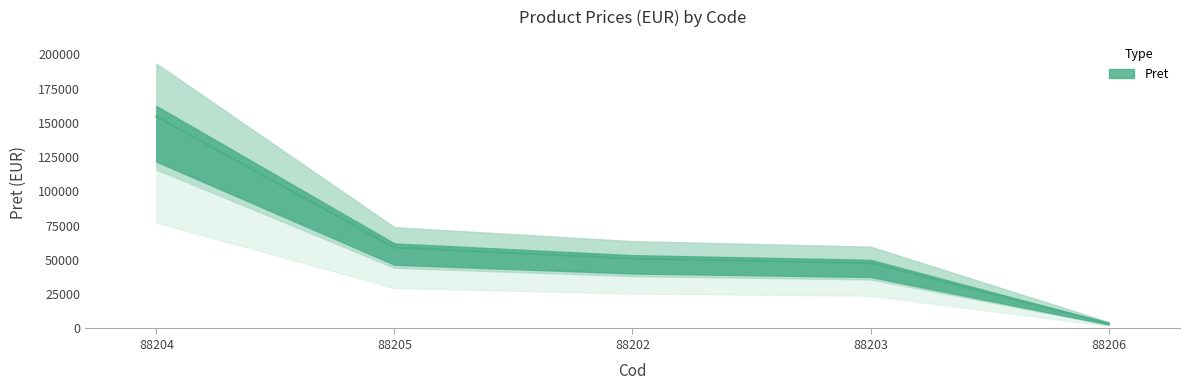

What is the average value?

63194